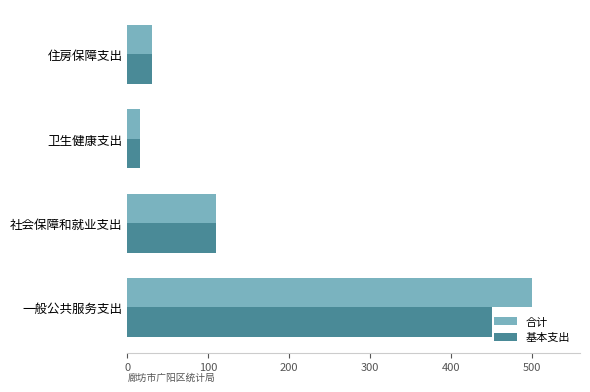

Is it true that 合计 equals 15.8 at 卫生健康支出?

True